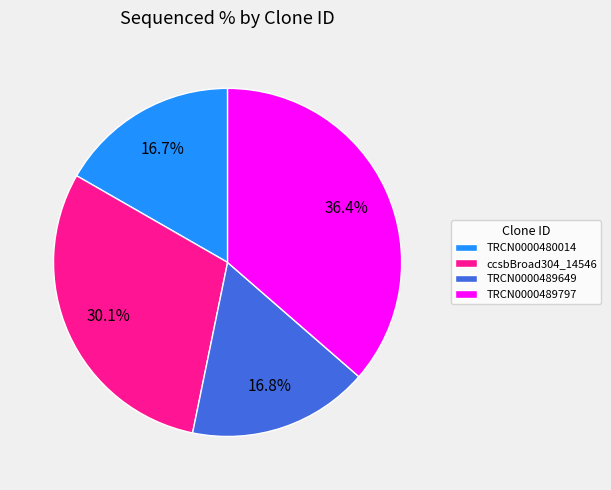

Approximately how many times larger is the value at TRCN0000489649 compared to TRCN0000480014?

1.0